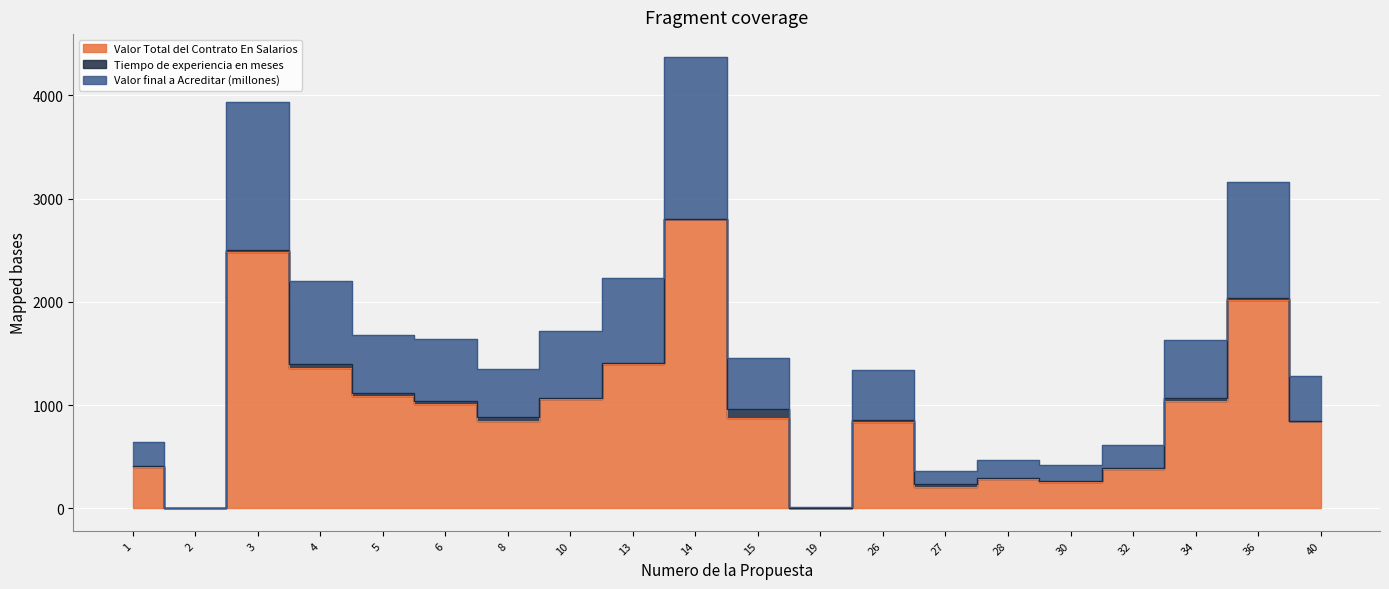

True or false: Valor Total del Contrato En Salarios and Valor final a Acreditar (millones) cross at least once.

False